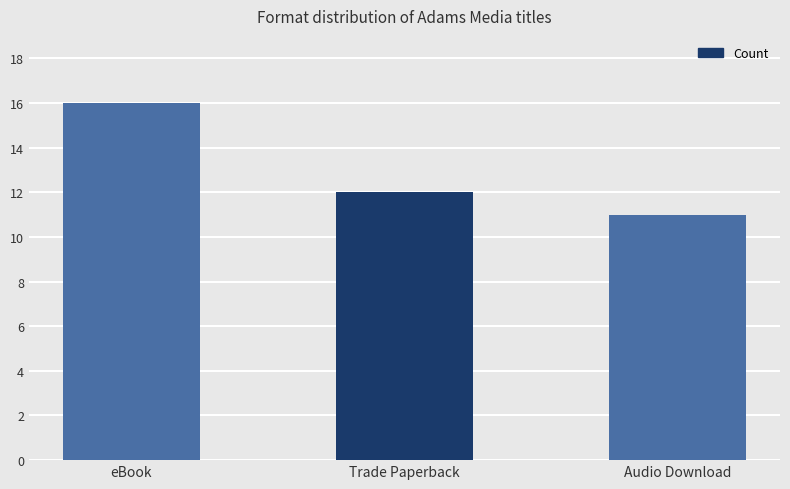

Approximately how many times larger is the value at Trade Paperback compared to eBook?

0.8